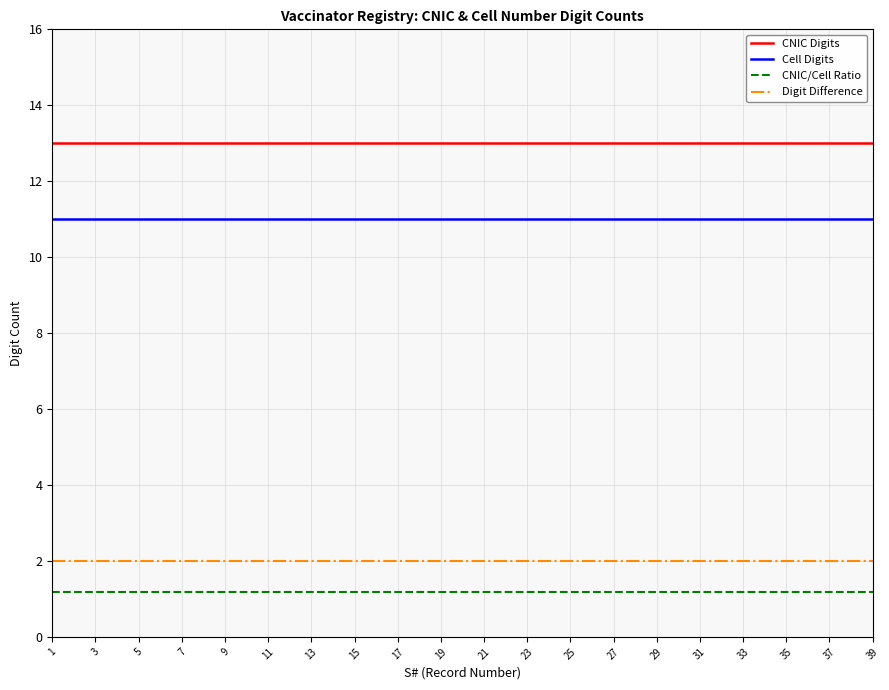

What is the greatest value displayed?

13.0